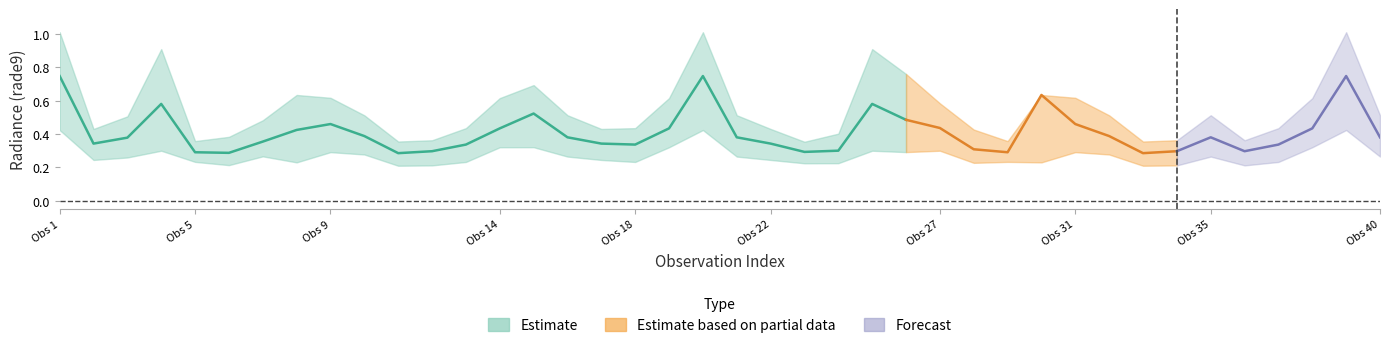

True or false: rade9_bin_1q and rade9_bin_mdn intersect in this chart.

False